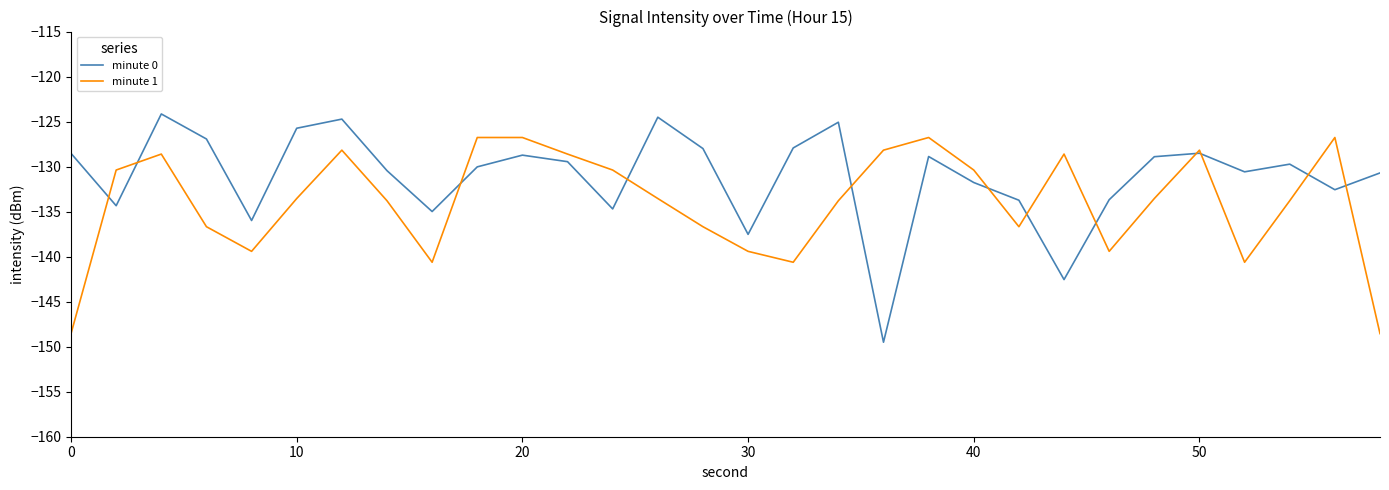

Which series has the largest range (max minus min)?

minute 0